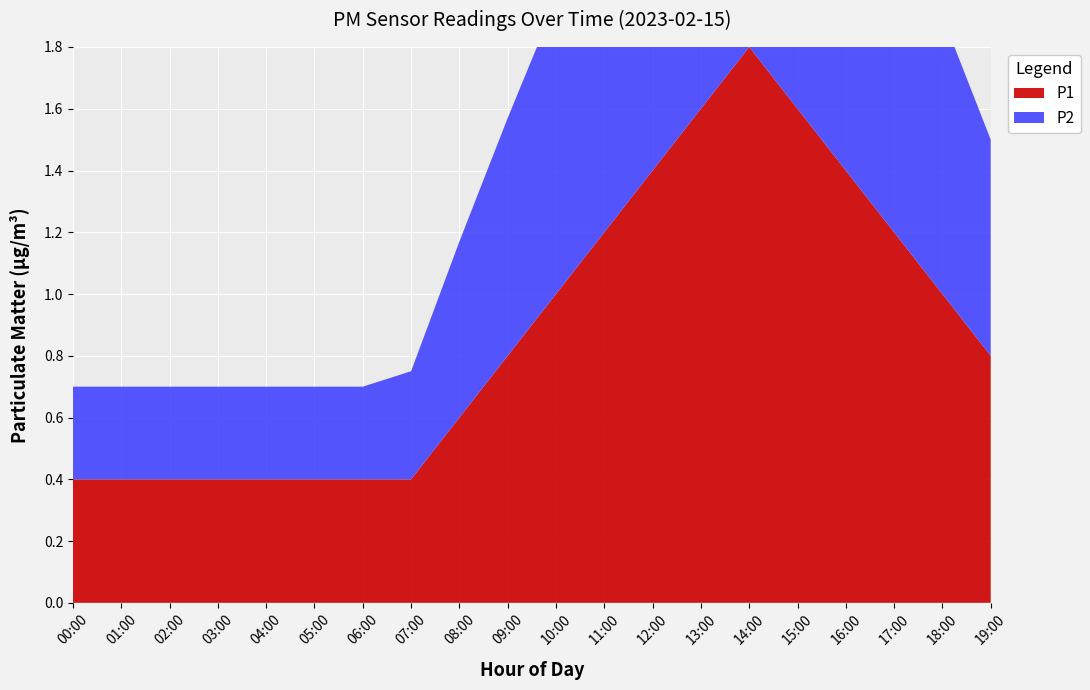

Reading left to right, list all the values displayed in this chart.

P1: 00:00=0.4	01:00=0.4	02:00=0.4	03:00=0.4	04:00=0.4	05:00=0.4	06:00=0.4	07:00=0.4	08:00=0.6	09:00=0.8	10:00=1.0	11:00=1.2	12:00=1.4	13:00=1.6	14:00=1.8	15:00=1.6	16:00=1.4	17:00=1.2	18:00=1.0	19:00=0.8
P2: 00:00=0.3	01:00=0.3	02:00=0.3	03:00=0.3	04:00=0.3	05:00=0.3	06:00=0.3	07:00=0.3	08:00=0.6	09:00=0.8	10:00=0.9	11:00=1.1	12:00=1.3	13:00=1.5	14:00=1.7	15:00=1.5	16:00=1.3	17:00=1.1	18:00=0.9	19:00=0.7